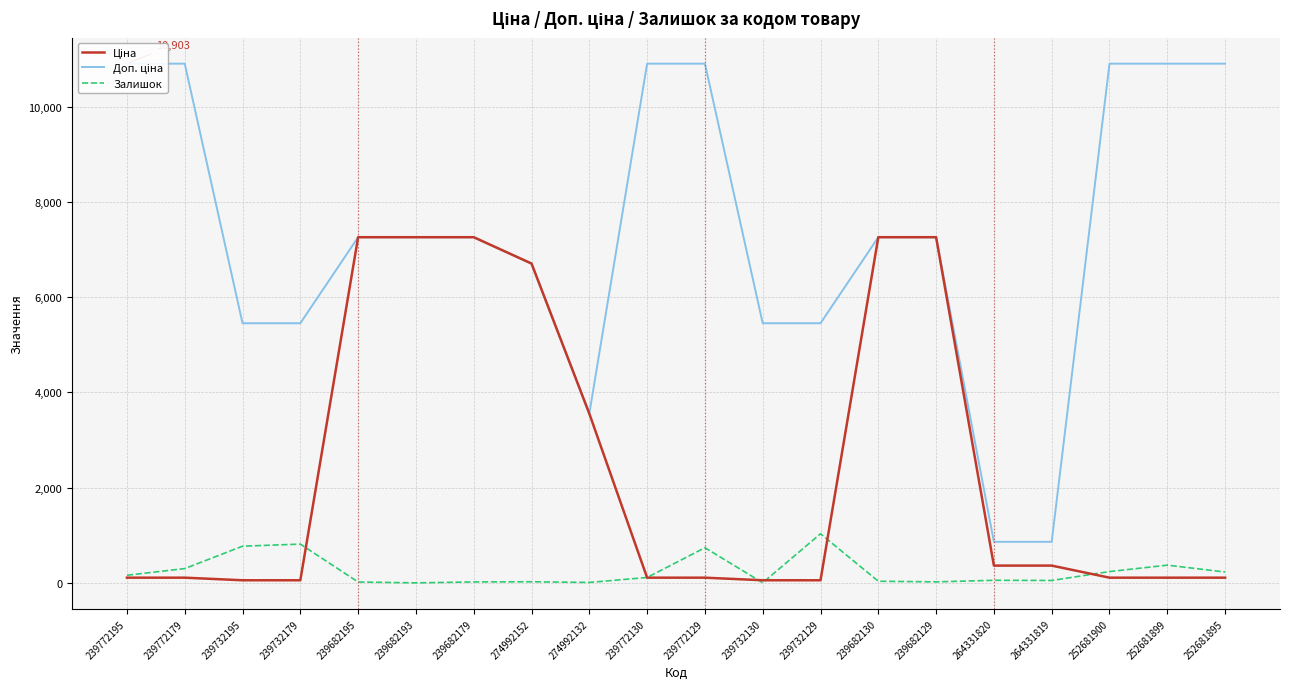

How many lines are shown in the chart?

3